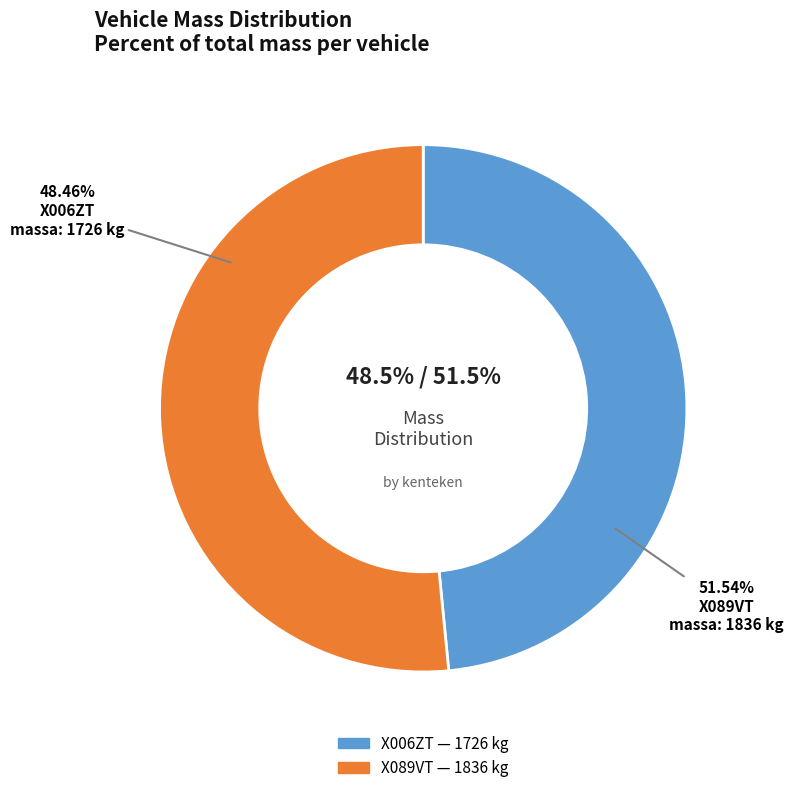

Rank the categories by value from highest to lowest.

X089VT, X006ZT